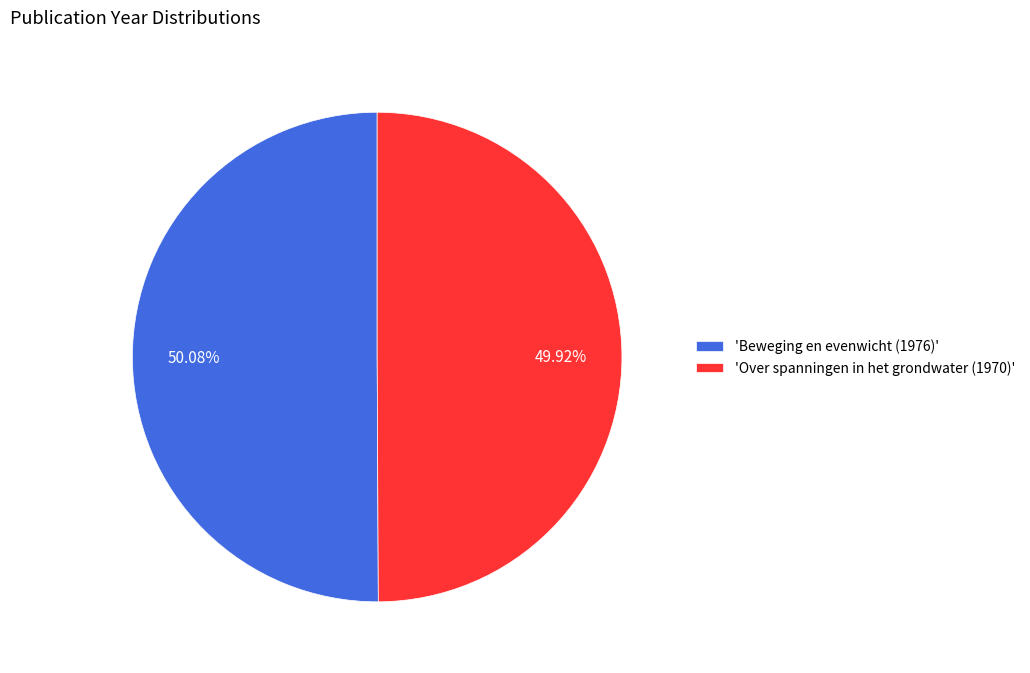

How many segments does this pie chart have?

2